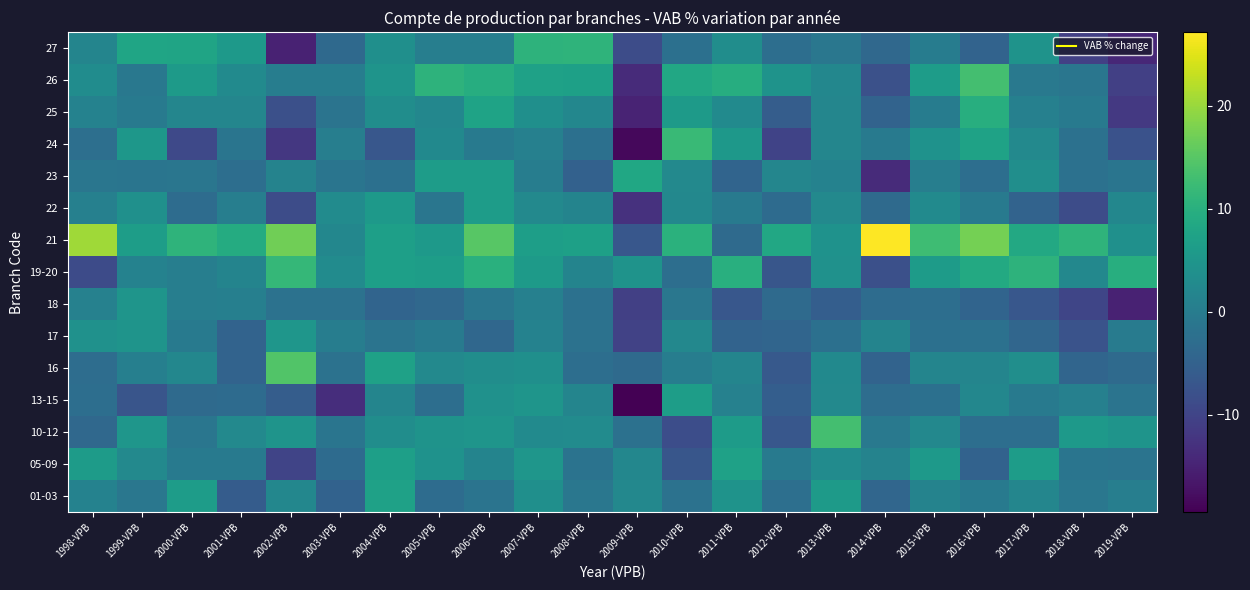

What is the total value across all series at 2014-VPB?

-26.7